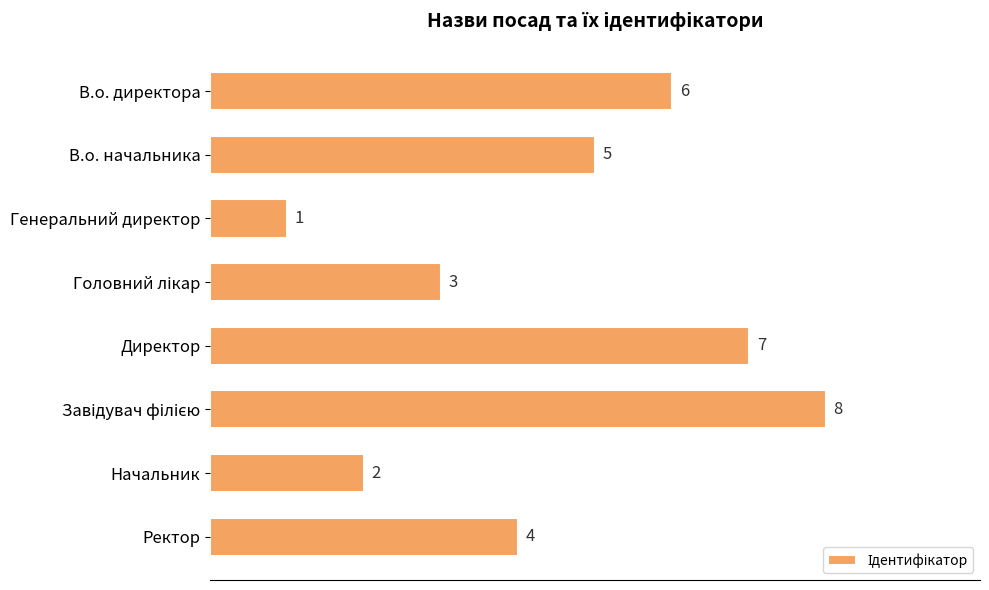

How many bars are there in total?

8